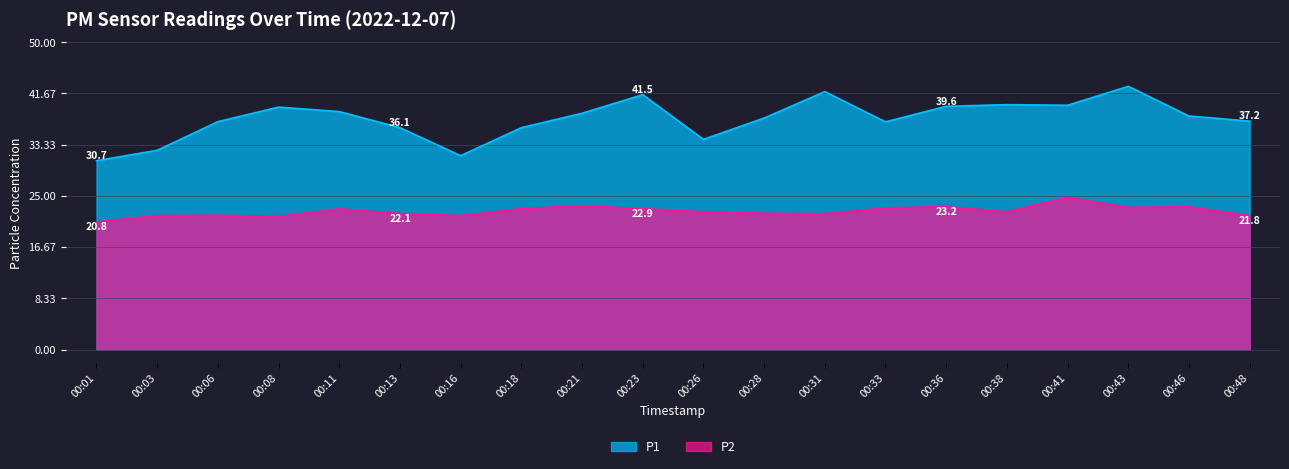

Reading left to right, list all the values displayed in this chart.

P1: 30.7	32.4	37.1	39.5	38.7	36.1	31.6	36.1	38.5	41.5	34.2	37.7	42.0	37.0	39.6	39.9	39.8	42.8	38.0	37.2
P2: 20.8	21.8	21.9	21.7	22.9	22.1	21.8	22.9	23.4	22.9	22.4	22.2	22.1	23.1	23.2	22.4	24.8	23.1	23.2	21.8